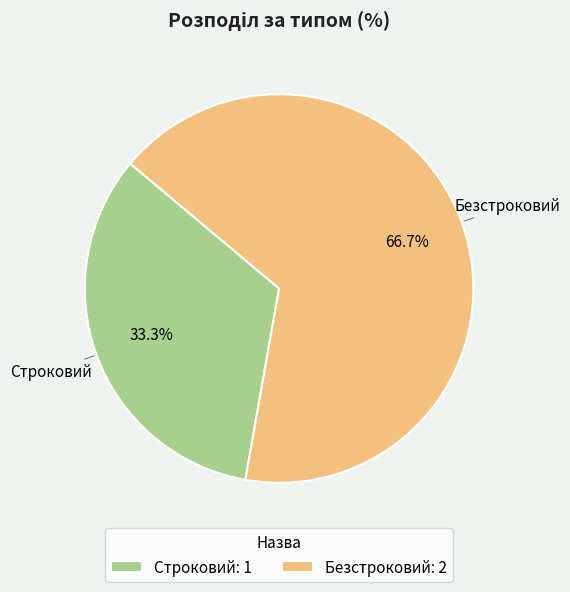

What percentage is NOT represented by Безстроковий?

33.3%